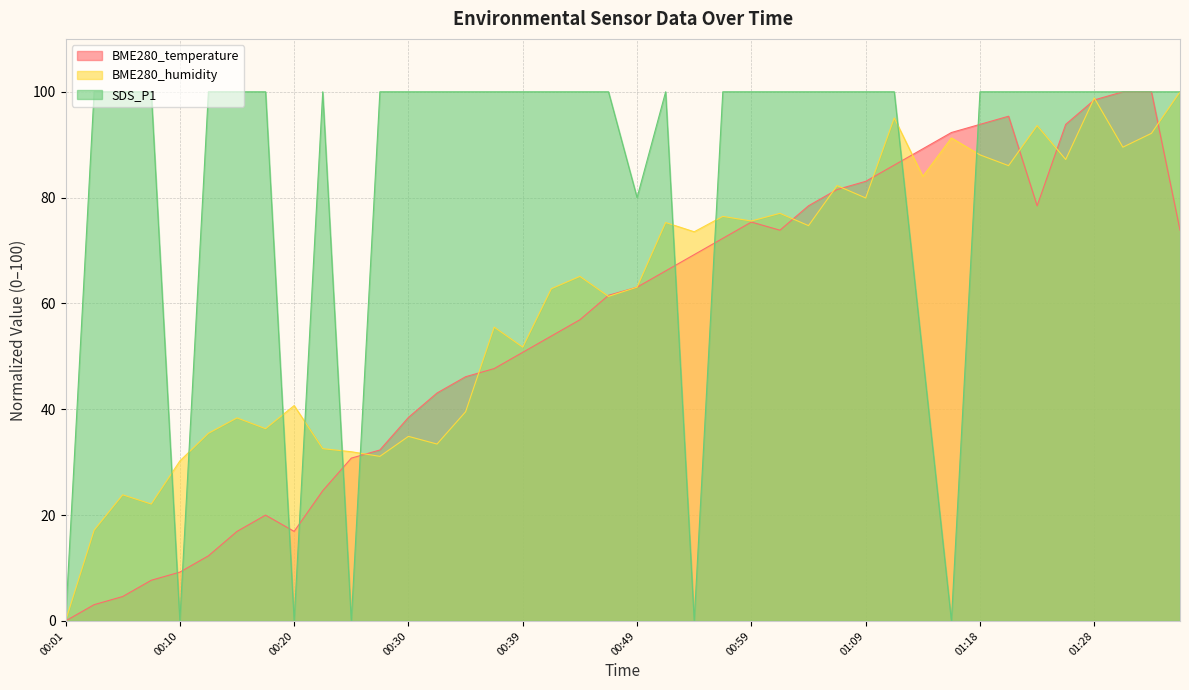

Which series has the largest range (max minus min)?

BME280_temperature